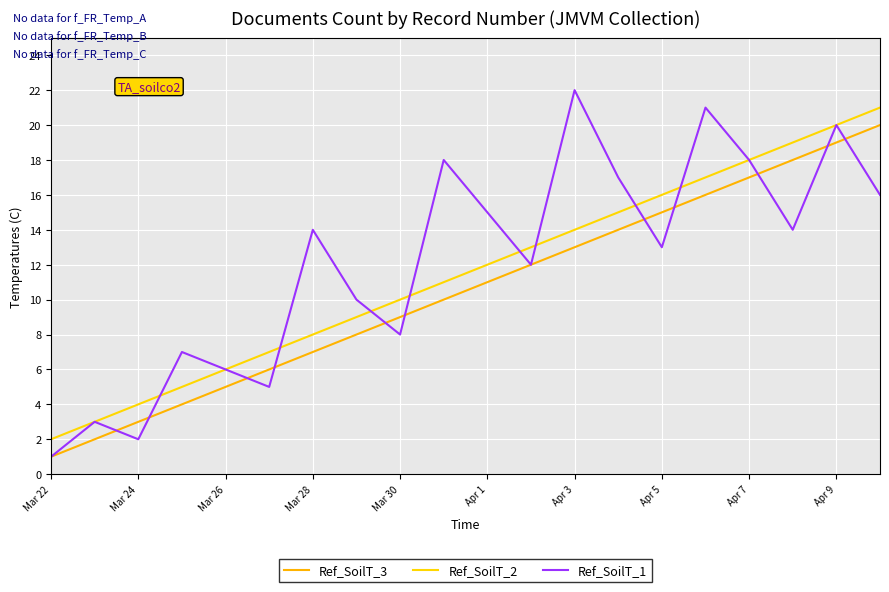

Count the number of categories in the chart.

20